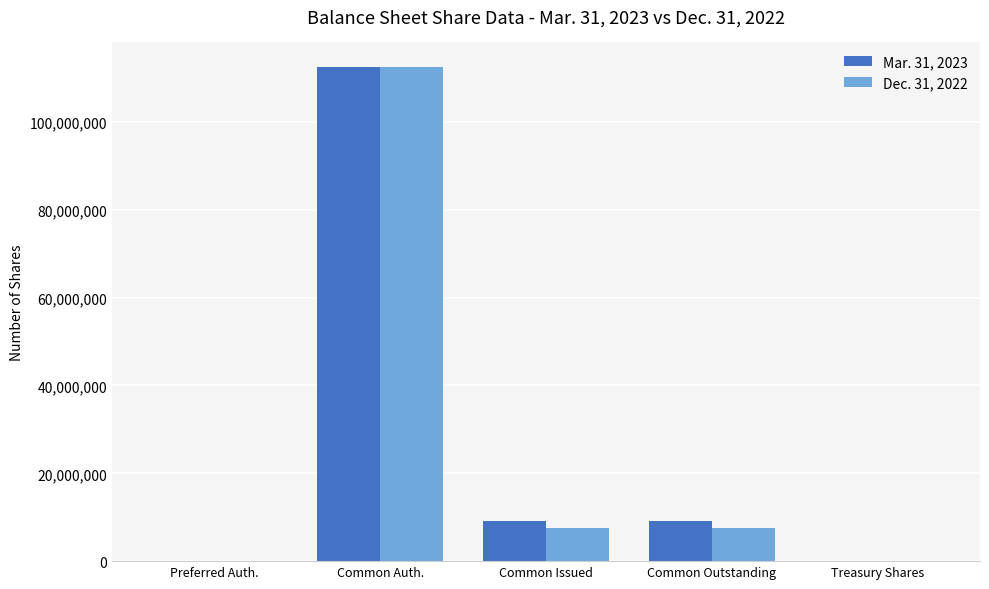

How many groups of bars are there?

5